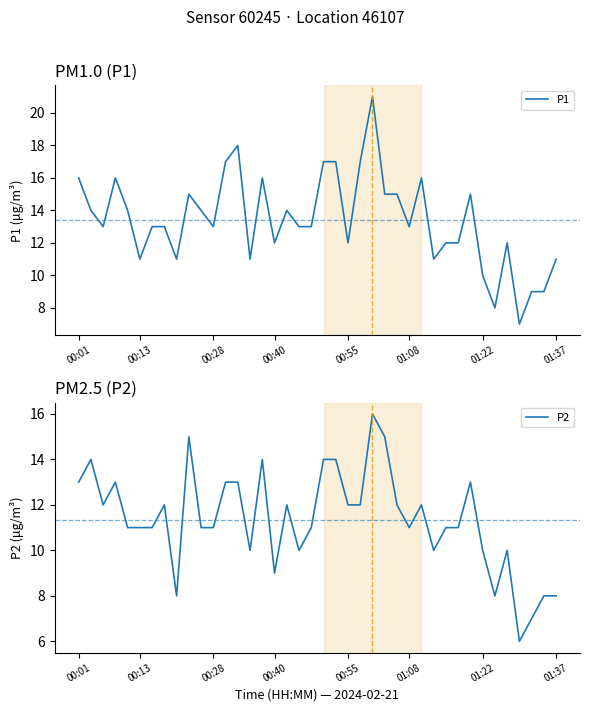

At which category is the sum across all series the highest?

24